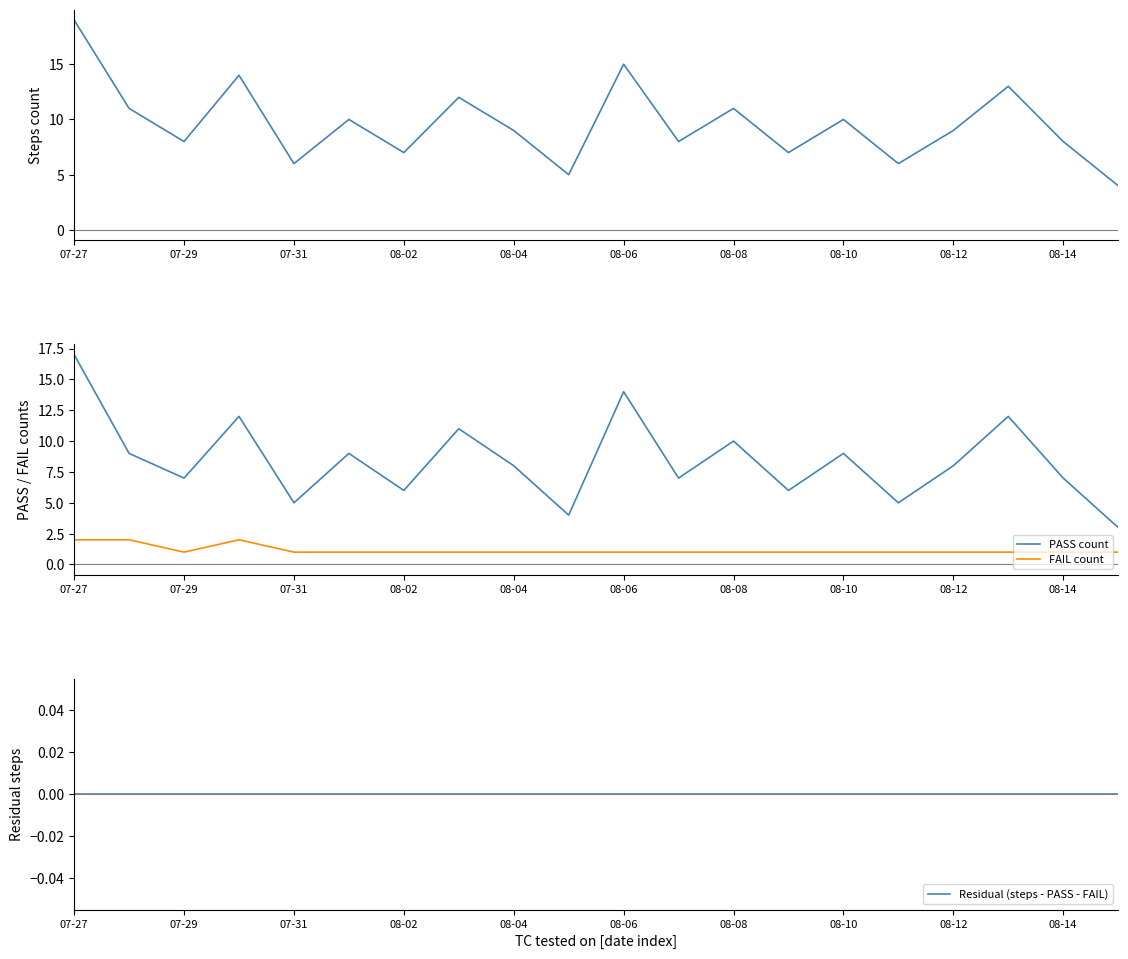

The value of PASS count at 07-29 is 10. True or false?

False